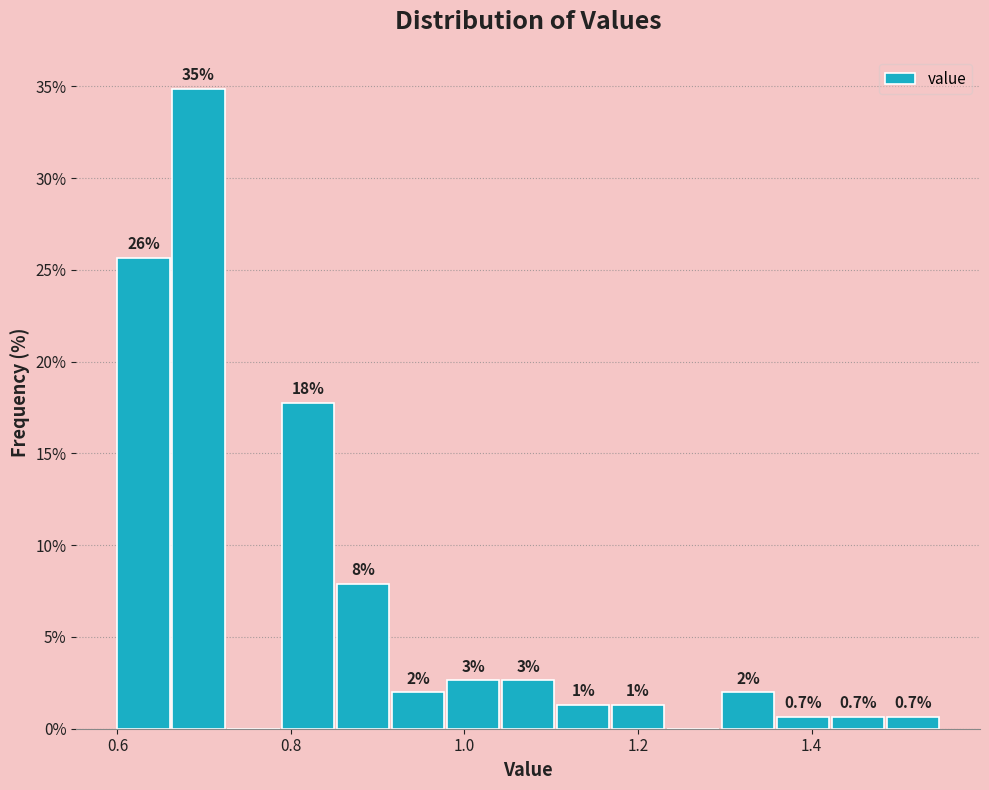

Read against the x-axis, roughly where is the centre of the tallest bar?

0.70